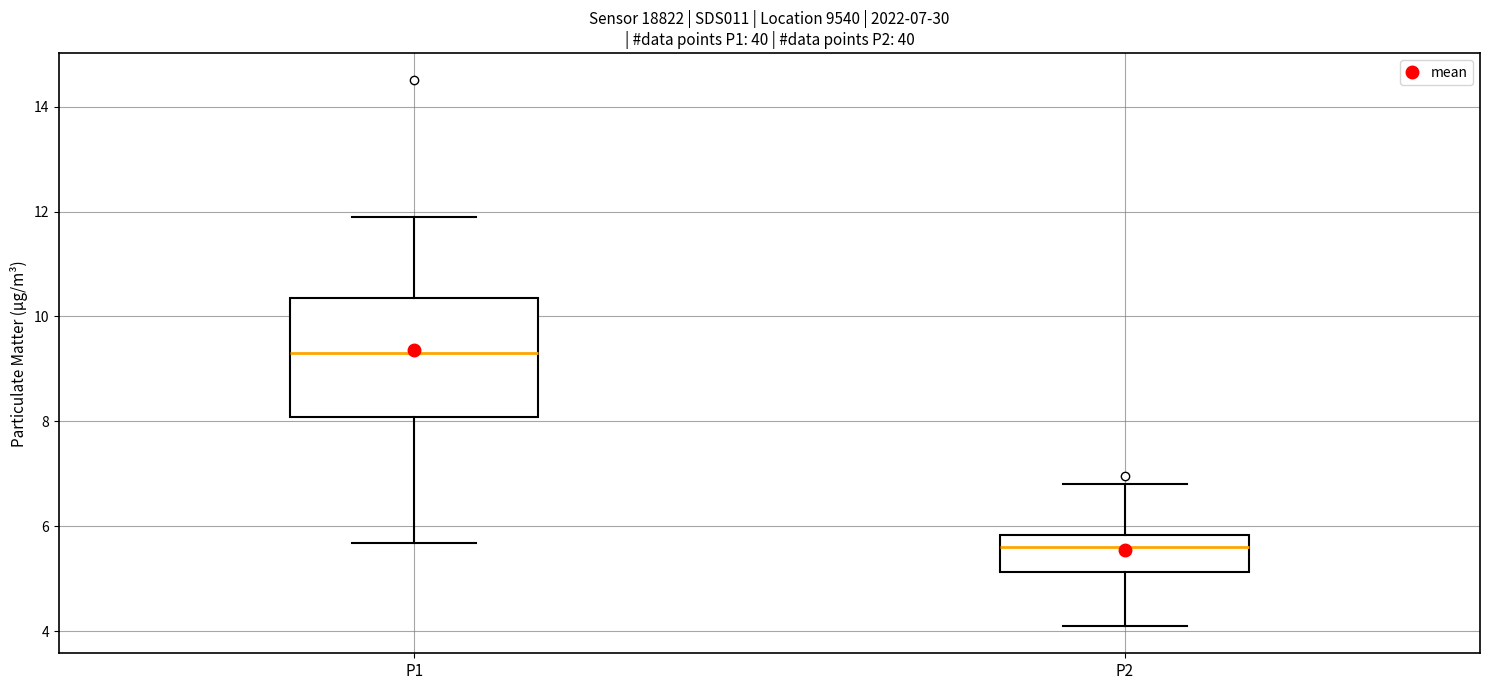

Which box has the highest median line?

P1